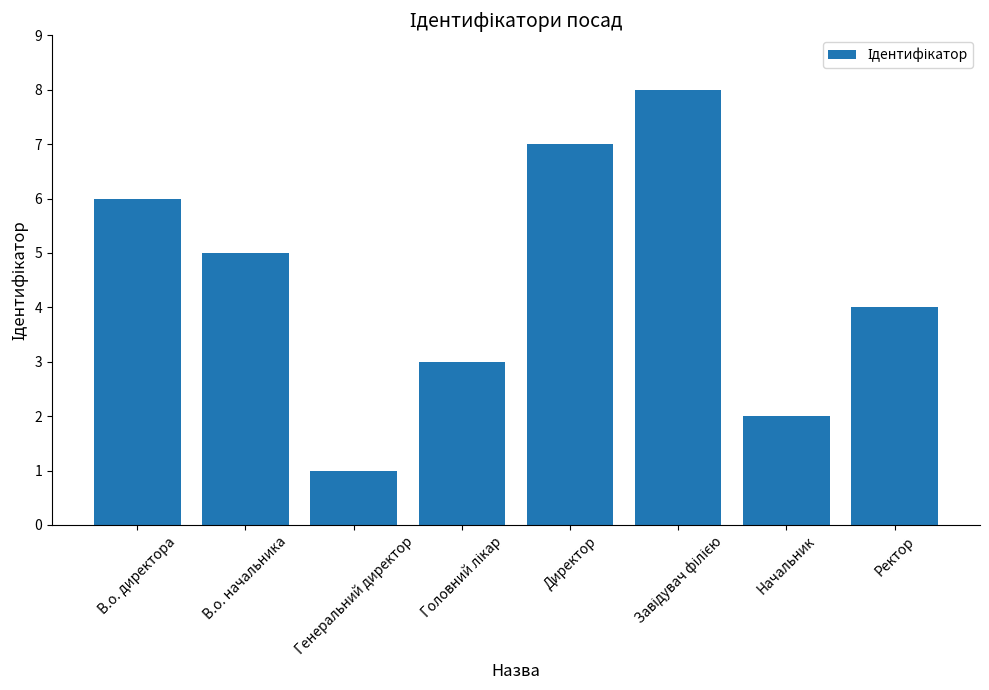

What is the smallest value displayed?

1